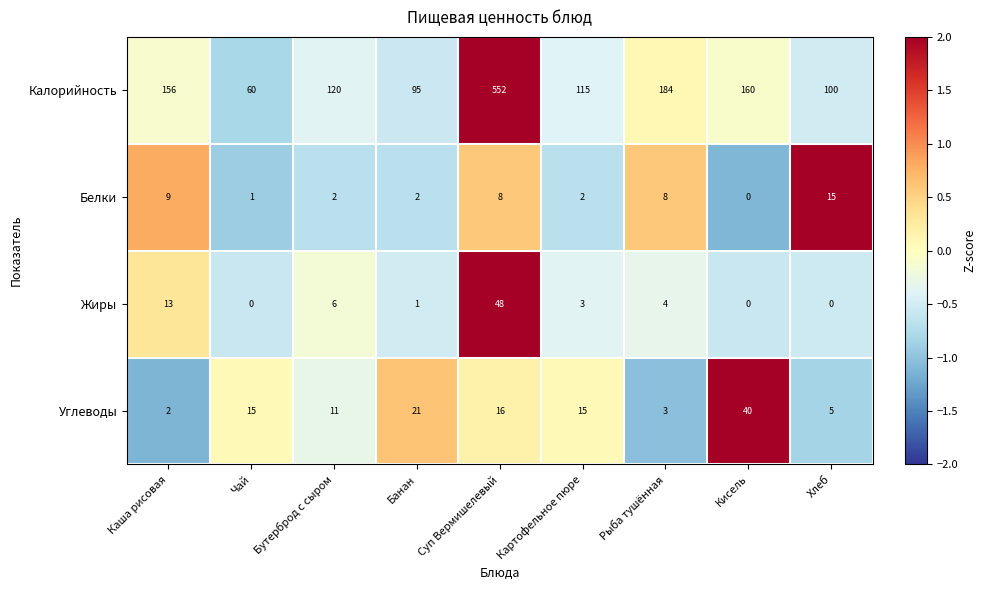

How many series are shown in this chart?

4